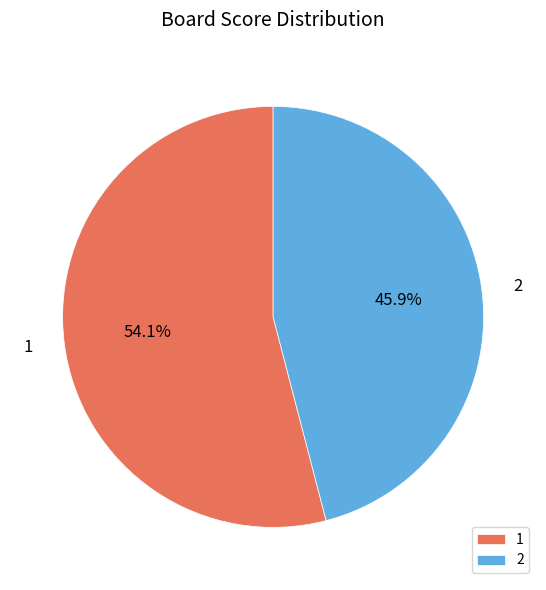

What is the ratio of the value at 1 to the value at 2?

1.2